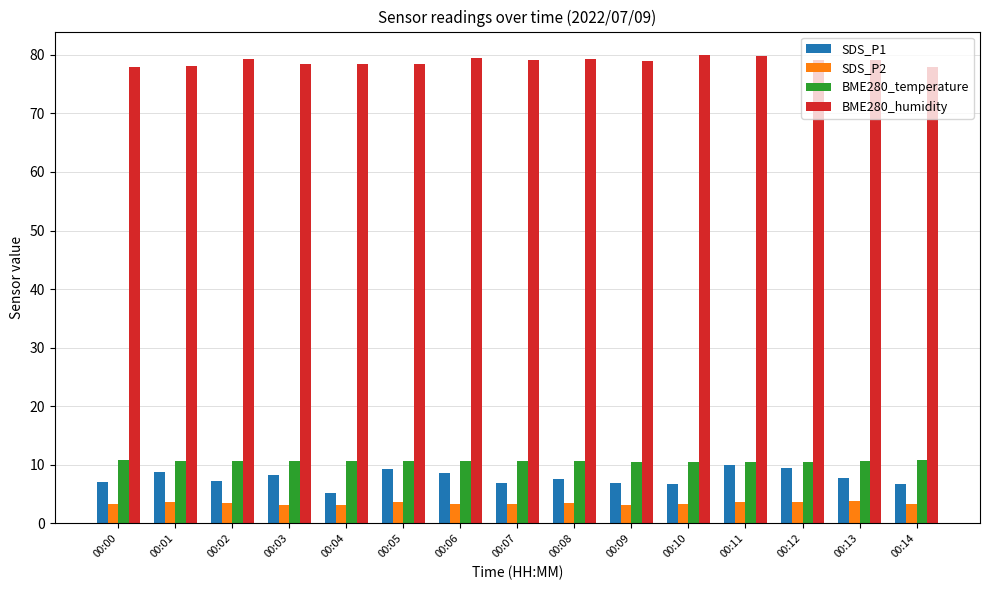

Rank the series at 00:05 from highest to lowest value.

BME280_humidity, BME280_temperature, SDS_P1, SDS_P2